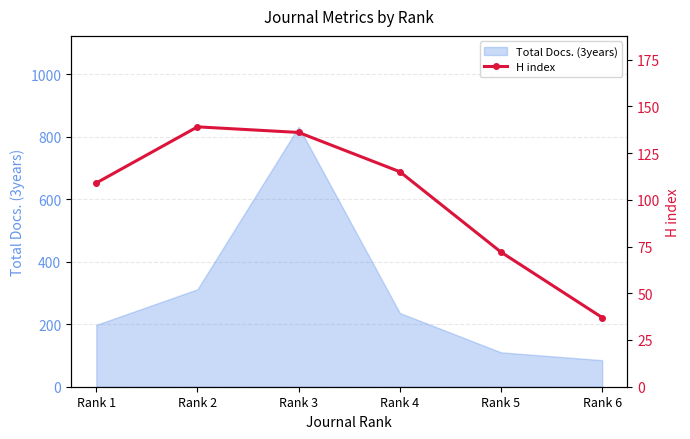

At which category does the chart reach its peak across all series?

Rank 2